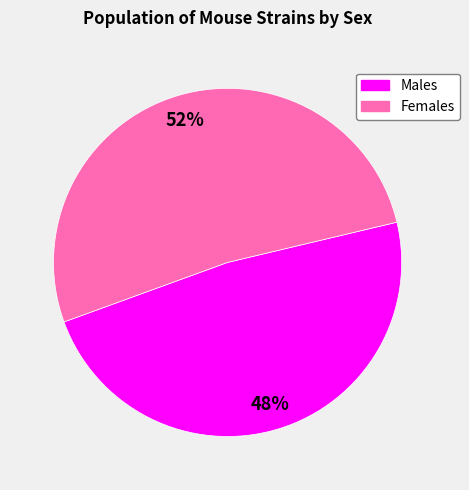

To the nearest percent, what is the average slice percentage?

50%